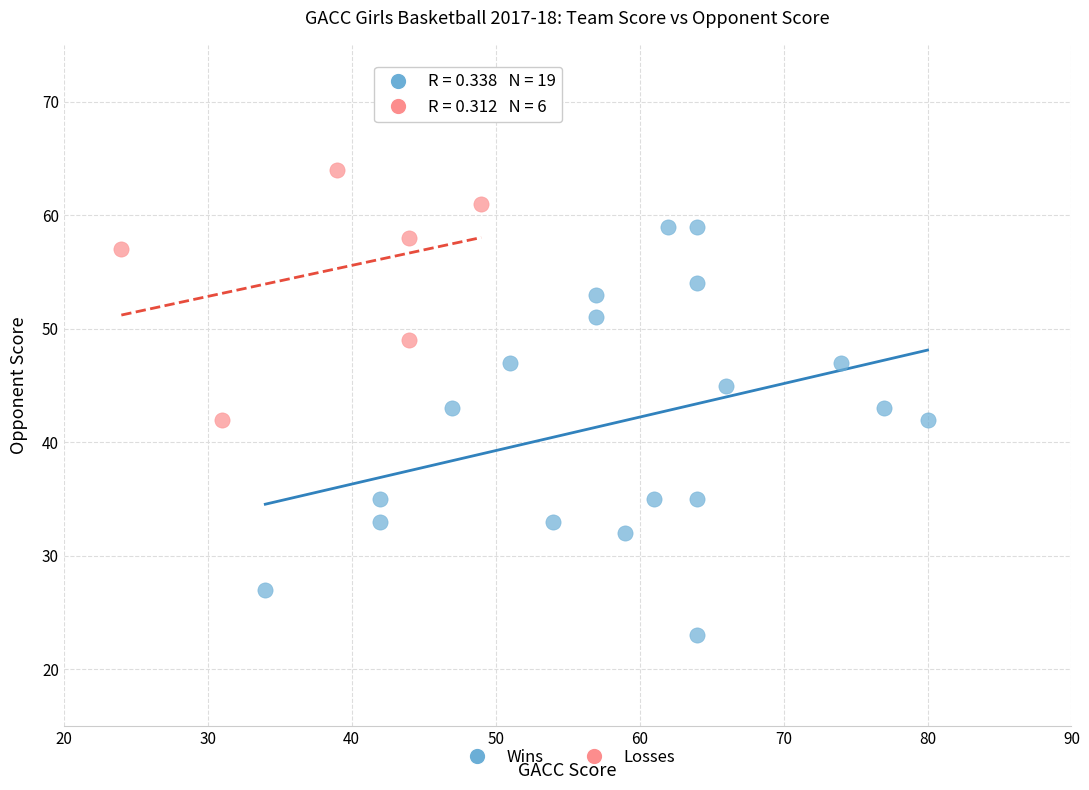

What are all the series names shown in the legend?

Wins, Losses